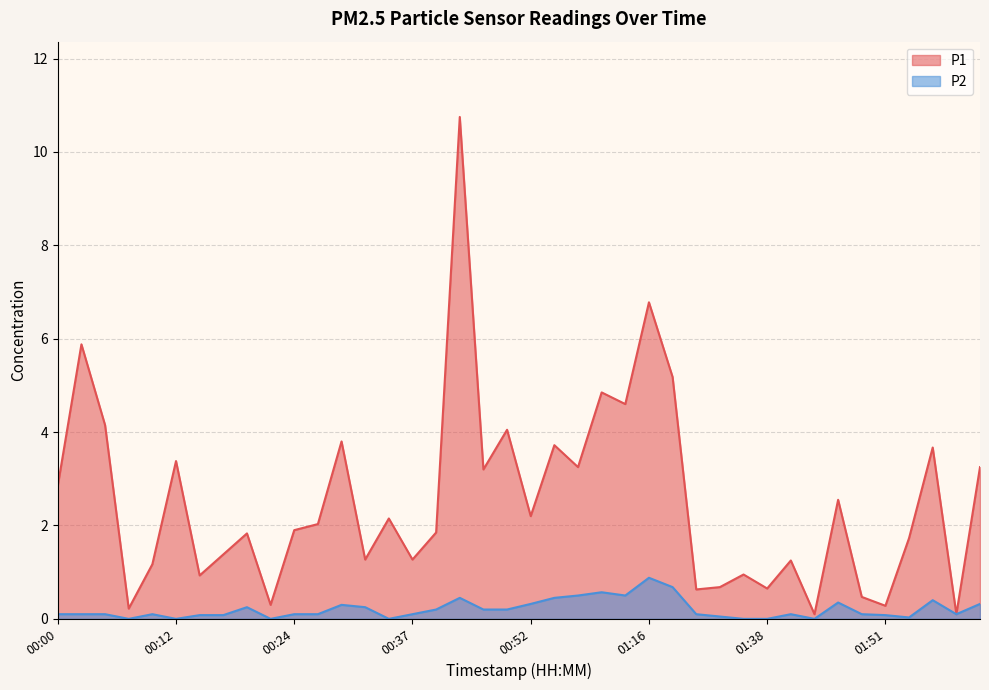

Reading left to right, extract all data points from this chart.

P1: 00:00=2.9	00:02=5.9	00:05=4.2	00:07=0.2	00:10=1.2	00:12=3.4	00:15=0.9	00:17=1.4	00:19=1.8	00:22=0.3	00:24=1.9	00:27=2.0	00:29=3.8	00:32=1.3	00:34=2.1	00:37=1.3	00:39=1.9	00:42=10.8	00:44=3.2	00:49=4.0	00:52=2.2	00:54=3.7	00:57=3.2	01:00=4.8	01:05=4.6	01:16=6.8	01:18=5.2	01:21=0.6	01:27=0.7	01:32=0.9	01:38=0.7	01:40=1.2	01:43=0.1	01:46=2.5	01:49=0.5	01:51=0.3	01:54=1.7	01:56=3.7	01:59=0.1	02:01=3.2
P2: 00:00=0.1	00:02=0.1	00:05=0.1	00:07=0.0	00:10=0.1	00:12=0.0	00:15=0.1	00:17=0.1	00:19=0.2	00:22=0.0	00:24=0.1	00:27=0.1	00:29=0.3	00:32=0.2	00:34=0.0	00:37=0.1	00:39=0.2	00:42=0.5	00:44=0.2	00:49=0.2	00:52=0.3	00:54=0.5	00:57=0.5	01:00=0.6	01:05=0.5	01:16=0.9	01:18=0.7	01:21=0.1	01:27=0.1	01:32=0.0	01:38=0.0	01:40=0.1	01:43=0.0	01:46=0.3	01:49=0.1	01:51=0.1	01:54=0.0	01:56=0.4	01:59=0.1	02:01=0.3